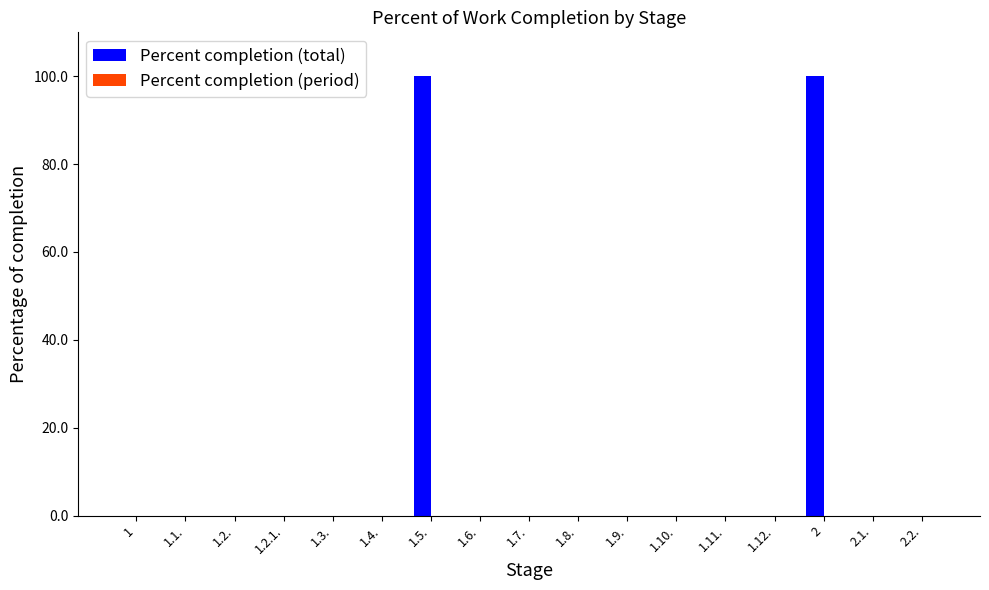

What is the maximum value shown in the chart?

100